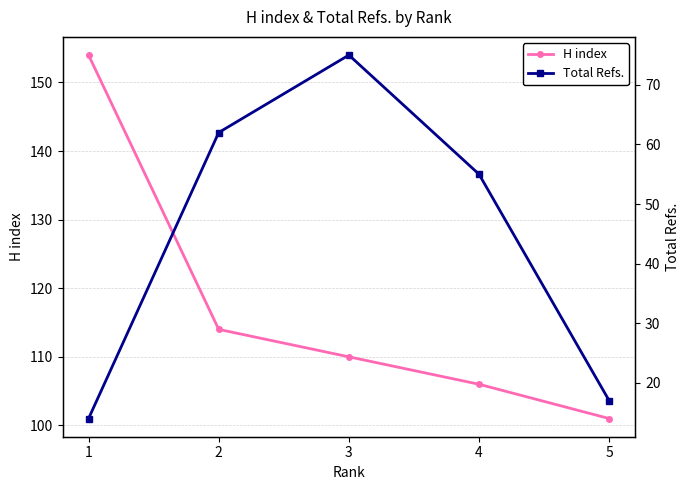

Which series changed the most between 1 and 4?

H index